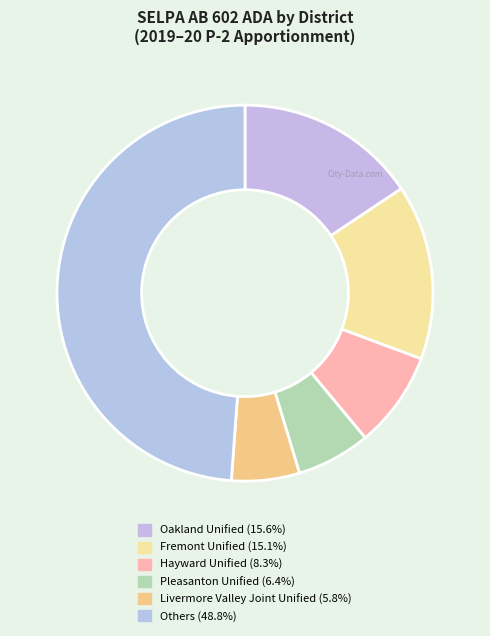

How many segments does this pie chart have?

6